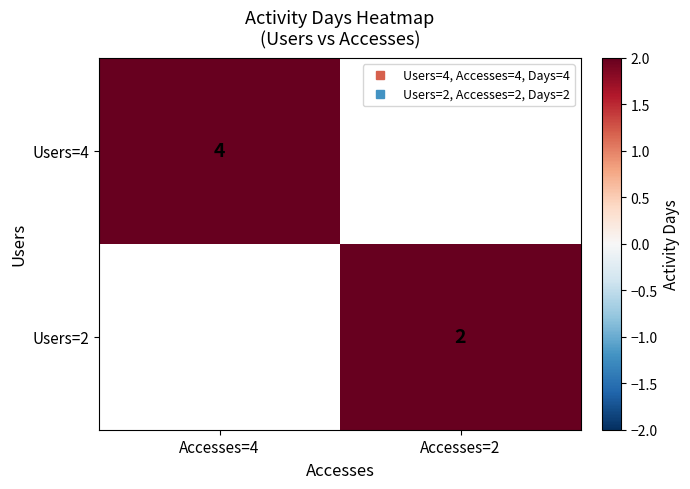

List the series in order of their peak value, highest first.

Users=4, Users=2